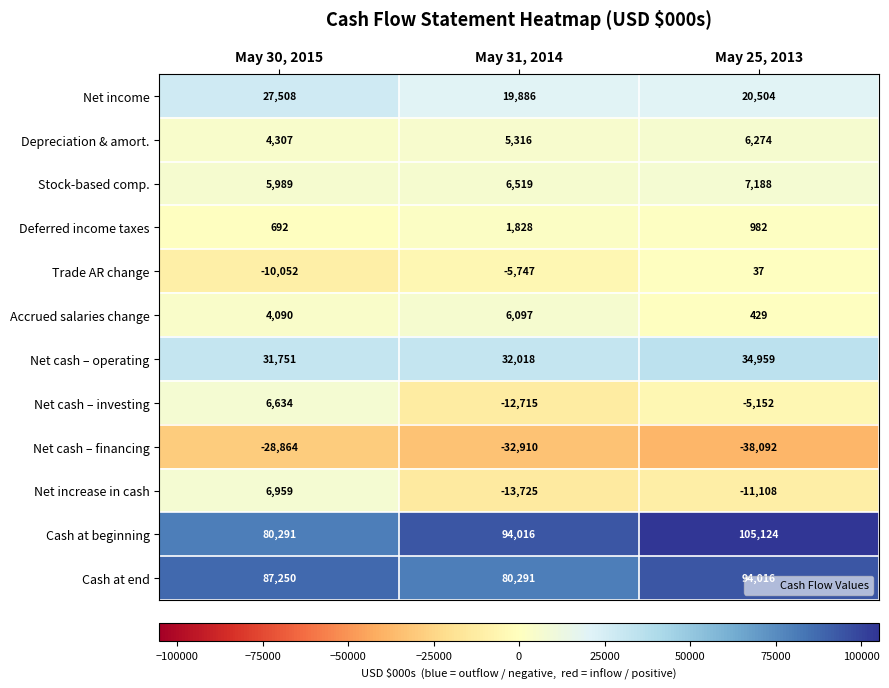

What is the minimum value for Accrued salaries change?

429